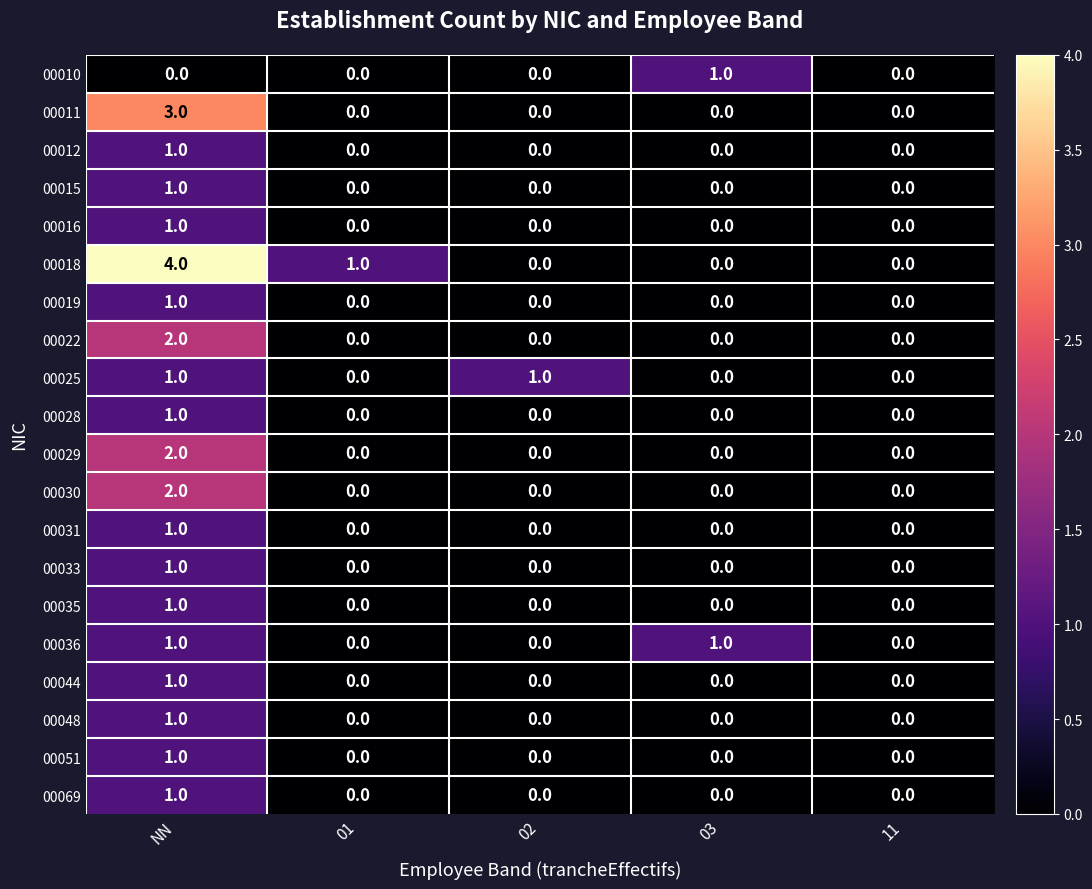

Is the value of 00016 at NN greater than the value of 00022 at 11?

Yes